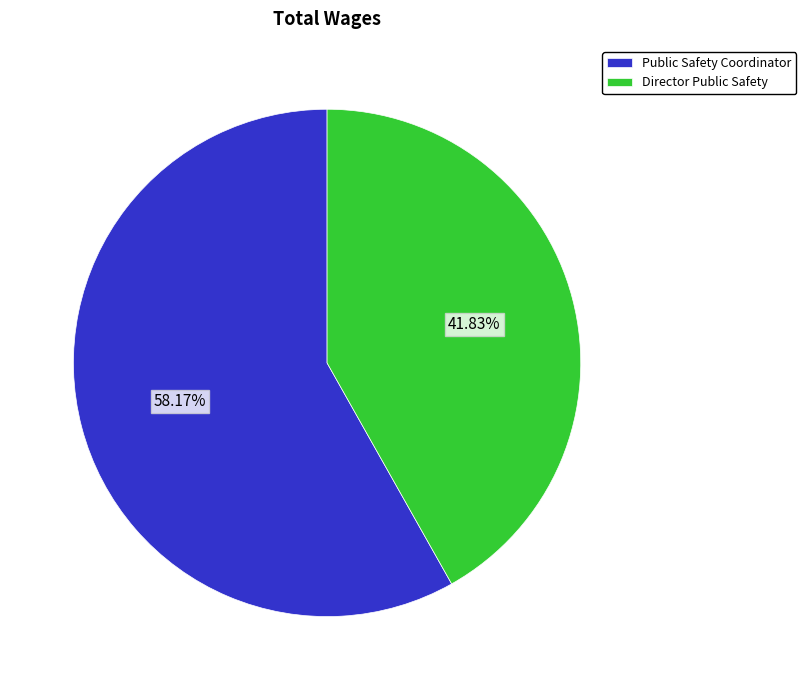

Which category has the smallest portion of the pie?

Director Public Safety